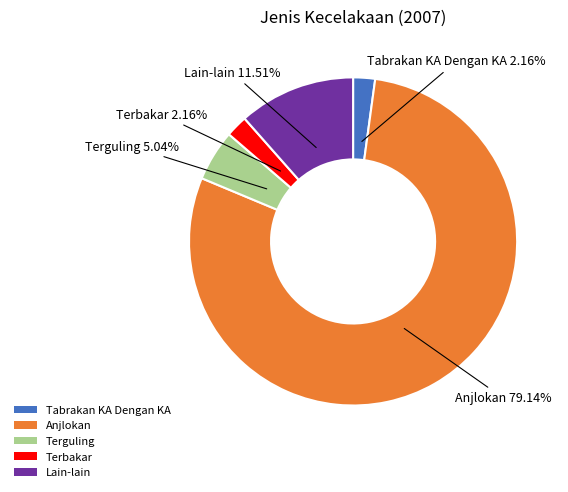

Which category has the biggest portion of the pie?

Anjlokan